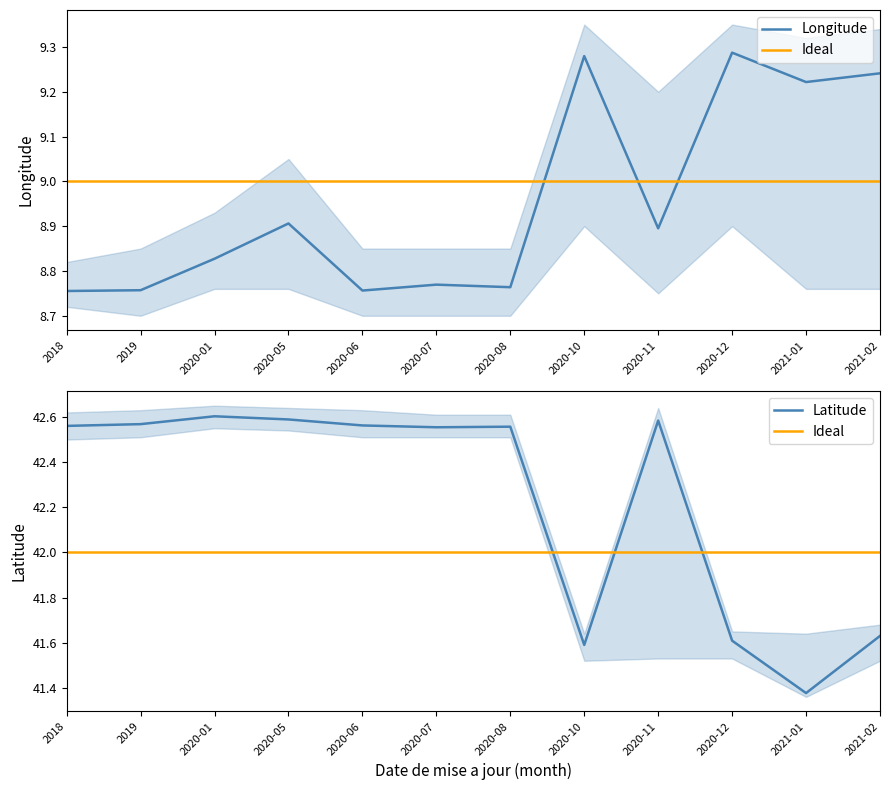

Where is the first local maximum for Latitude?

2020-01